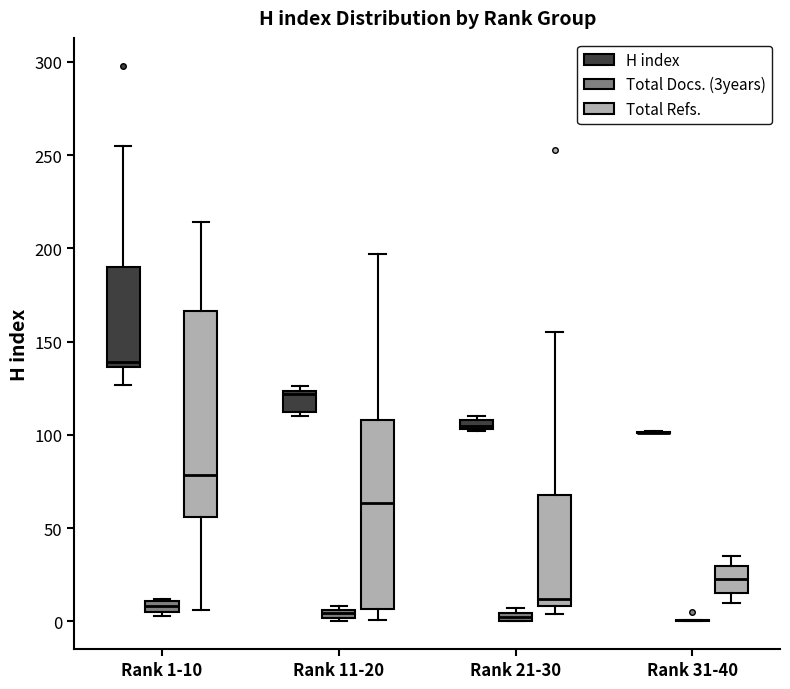

Comparing the boxes themselves (not the whiskers), which one is the tallest?

Rank 1-10 (Total Refs.)